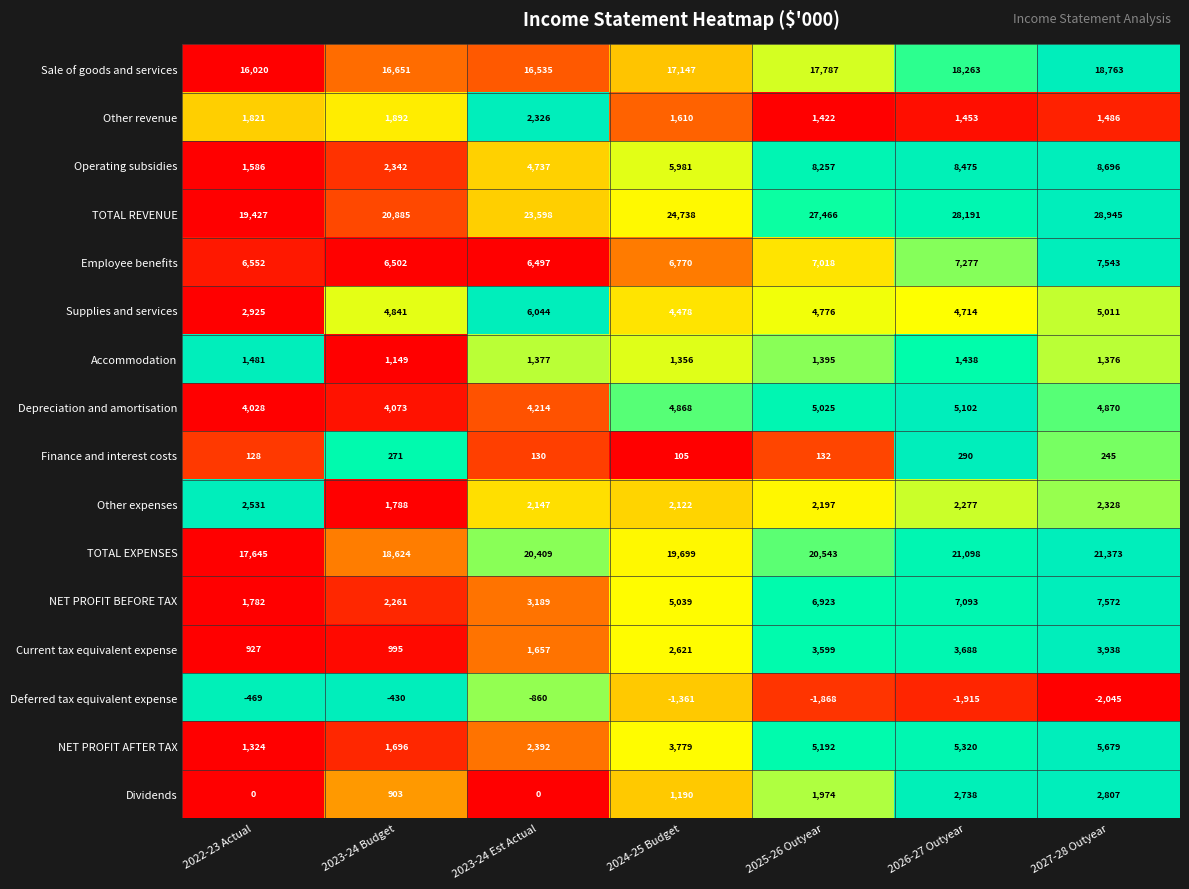

Is the value of Accommodation at 2026-27 Outyear greater than the value of Employee benefits at 2027-28 Outyear?

No